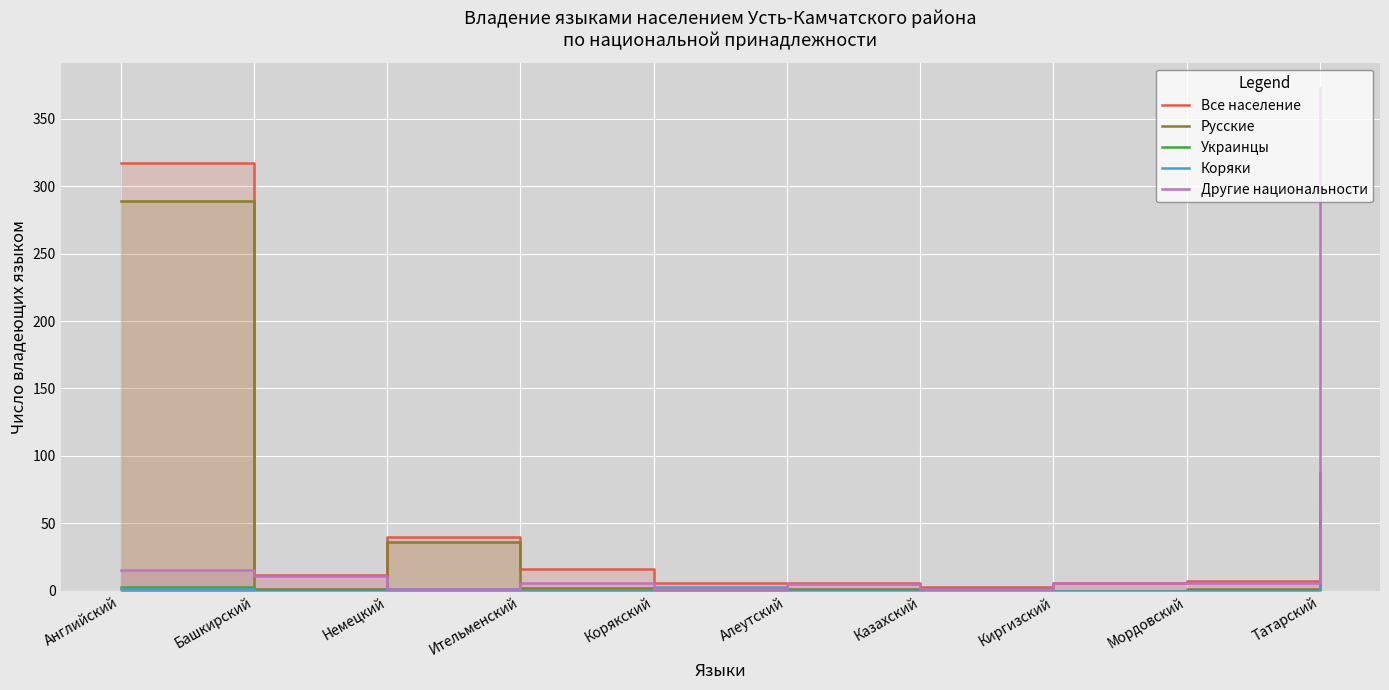

The Другие национальности series shows 6 at Ительменский. True or false?

True